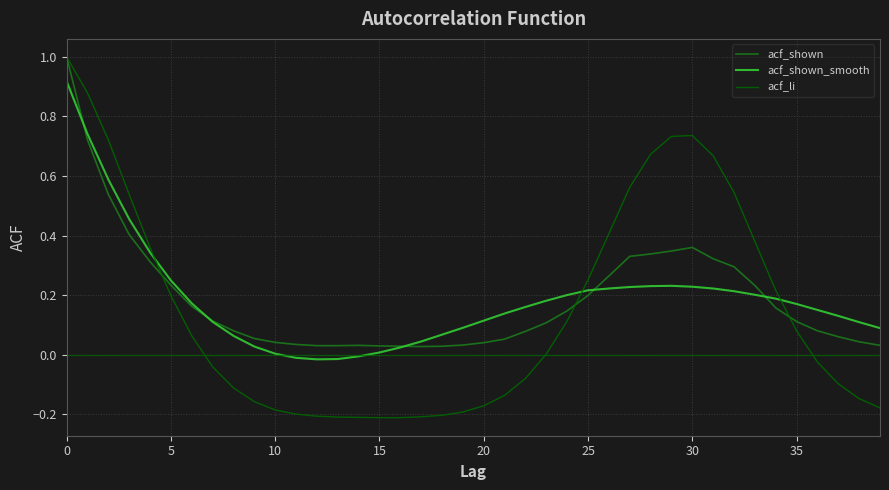

What is the greatest value displayed?

1.0